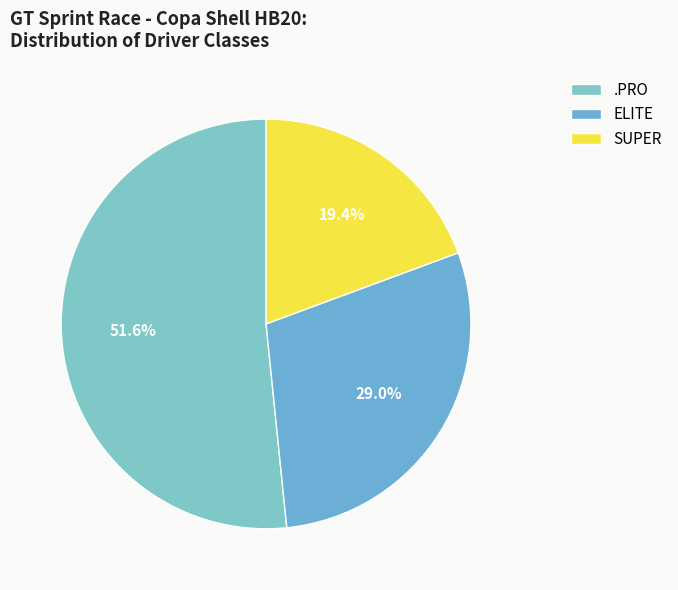

Combined, what portion of the pie is .PRO and SUPER?

71.0%